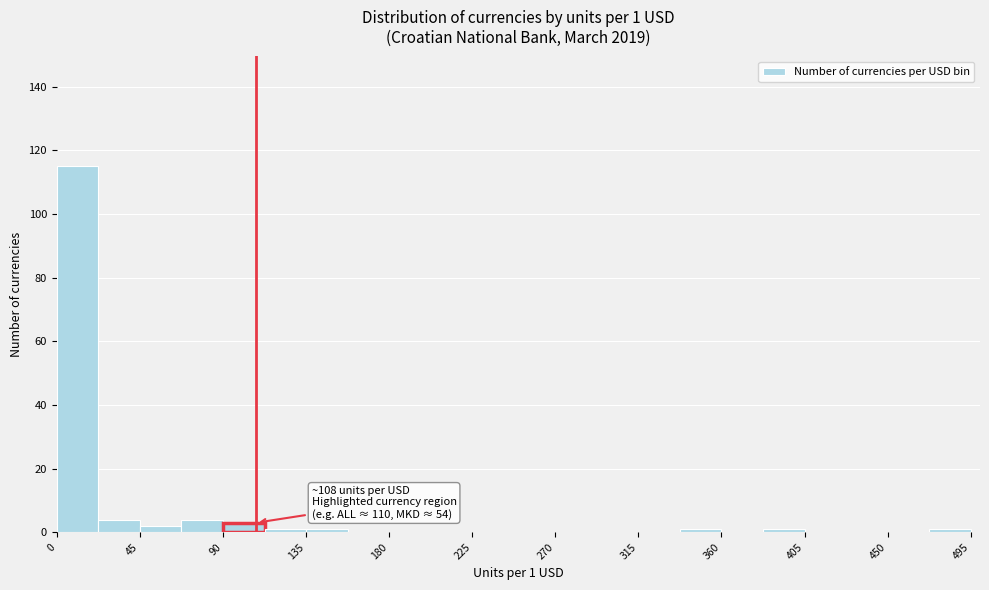

Over which range of the x-axis is the bar tallest?

0.0 to 22.5